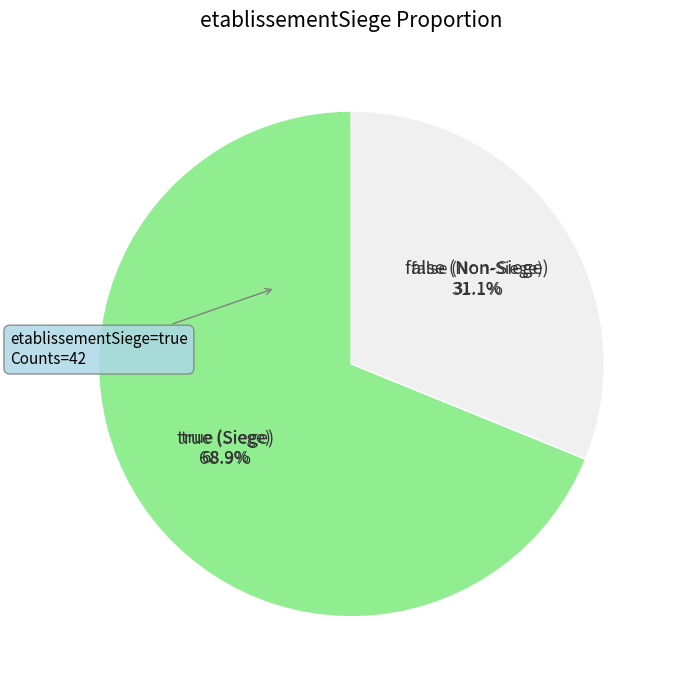

Which has a higher value, false or true?

true